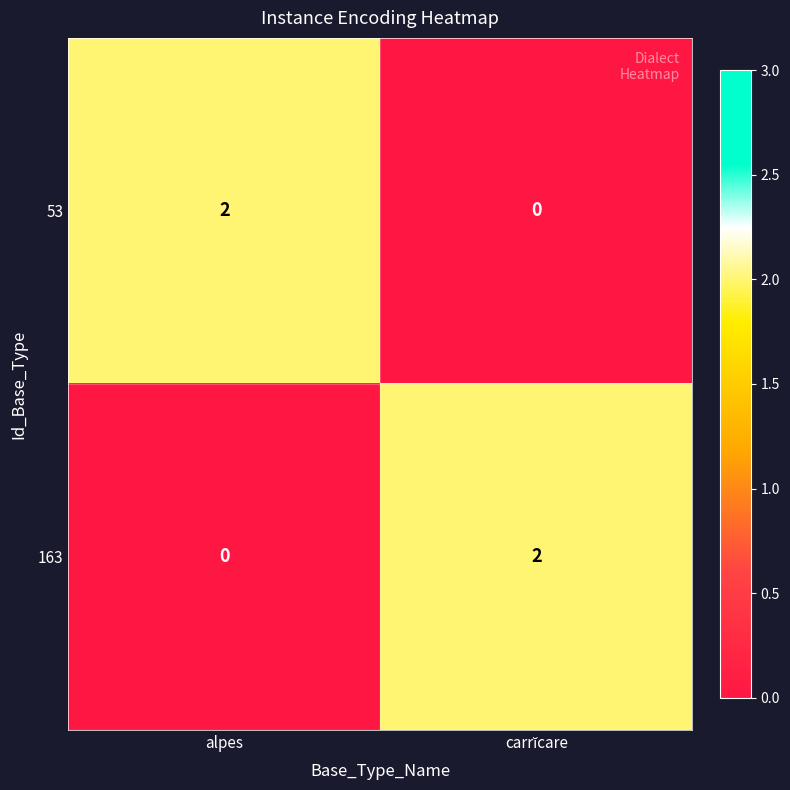

At alpes, list the series in order from largest to smallest.

53, 163